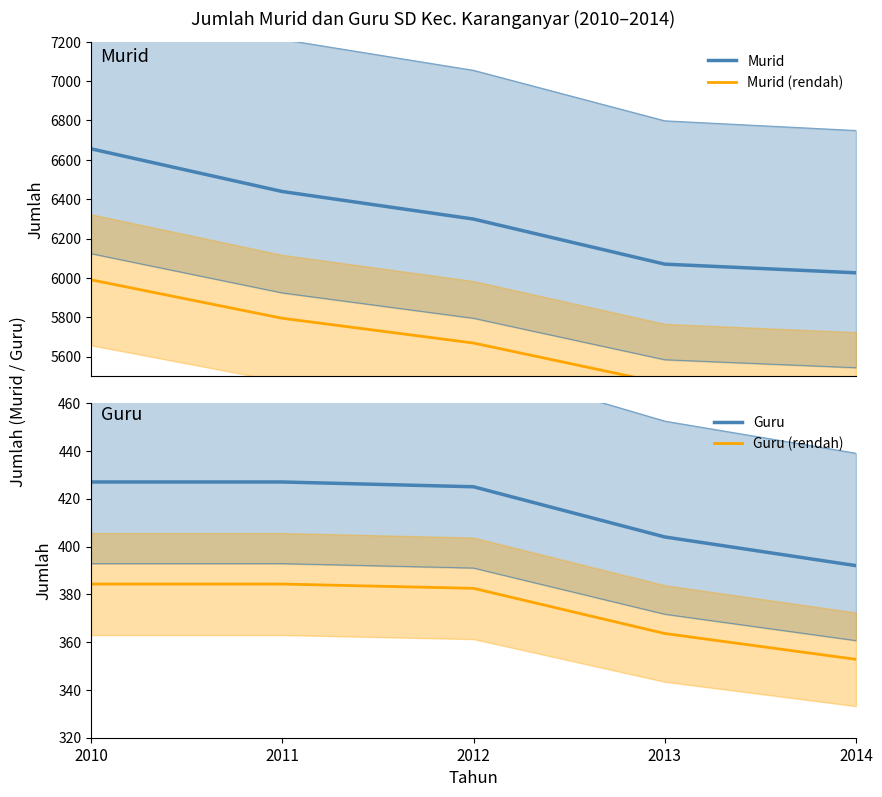

What is the average value of the Guru (rendah) series?

373.5